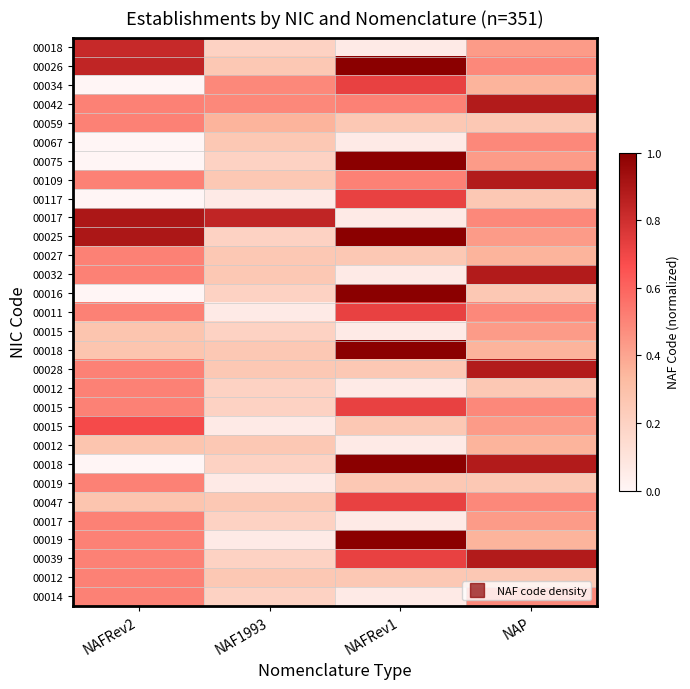

How many data points does each series have?

4